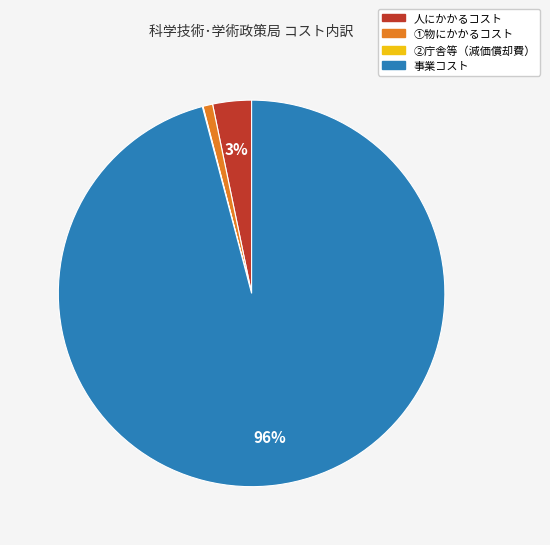

The 事業コスト slice represents 96% of the pie. True or false?

True